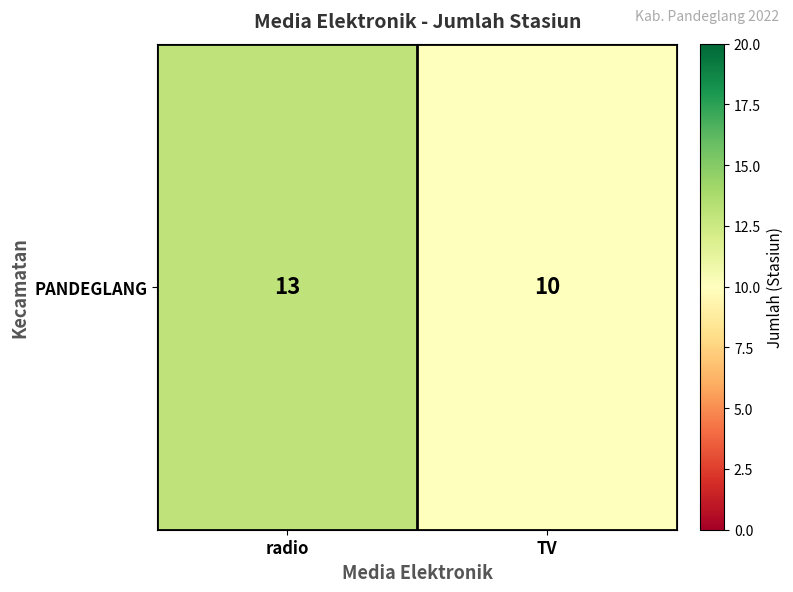

How many data points are less than 13?

1